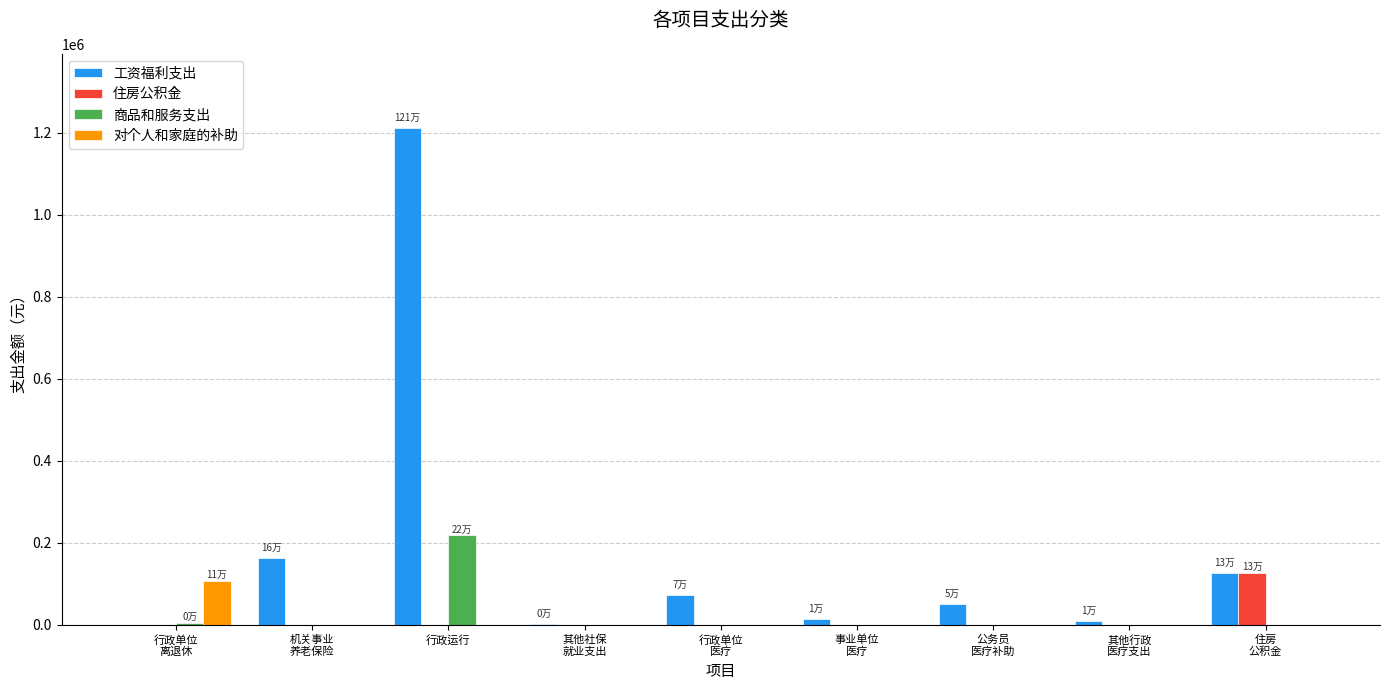

What is the sum of all 对个人和家庭的补助 values?

107126.2